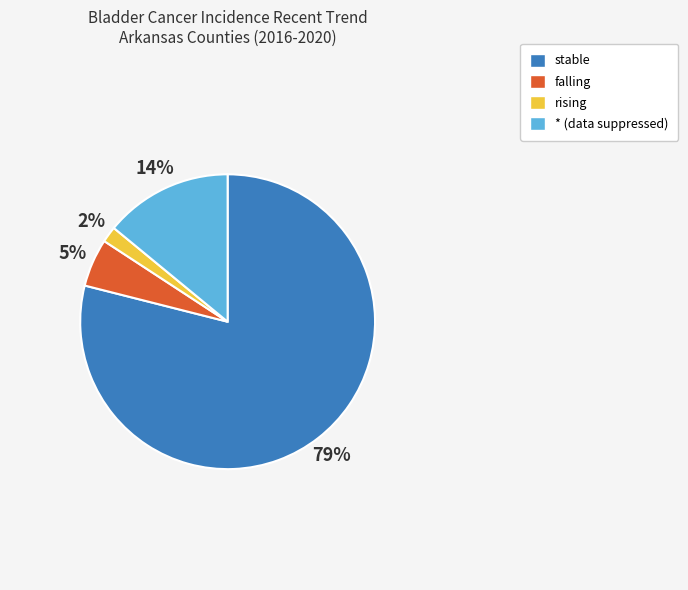

To the nearest percent, what percentage of the pie is rising?

2%